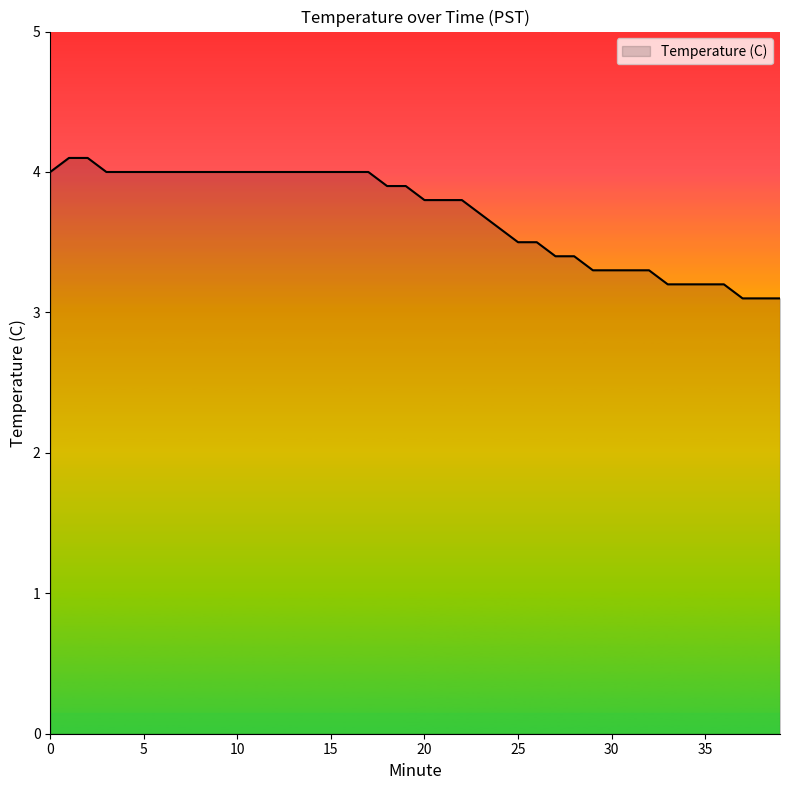

What is the sum of all values?

147.8